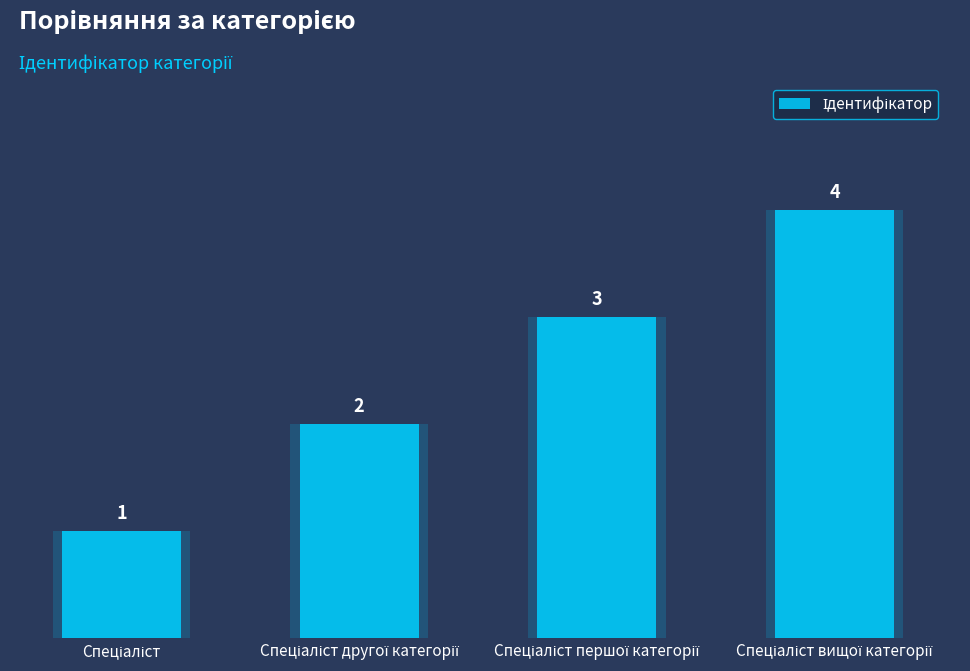

Reading left to right, list all the values displayed in this chart.

Спеціаліст=1	Спеціаліст другої категорії=2	Спеціаліст першої категорії=3	Спеціаліст вищої категорії=4